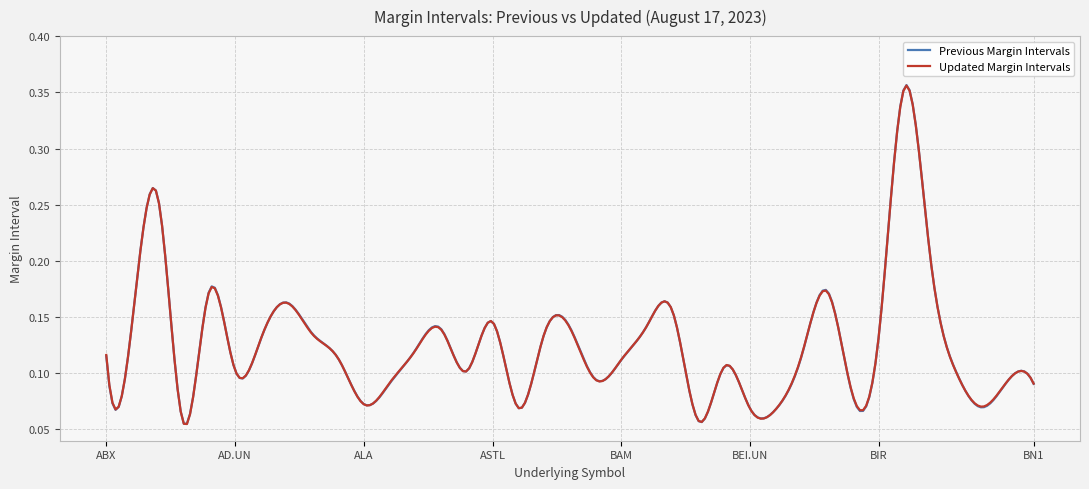

Which series has the widest spread of values?

Previous Margin Intervals